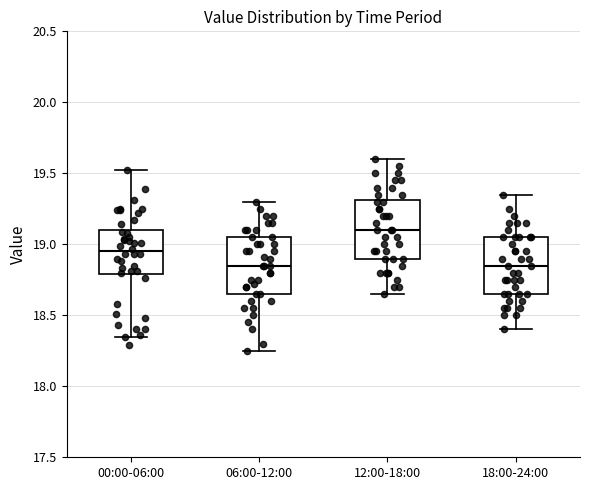

Reading left to right, transcribe this box plot: for each box, give where its median line is, the range the box spans, and where its two whiskers end, as read against the y-axis. The values are not printed on the chart, so give them approximately, as read against the axis.

00:00-06:00: median 18.95, box 18.80 to 19.10, whiskers 18.35 to 19.50
06:00-12:00: median 18.85, box 18.65 to 19.05, whiskers 18.25 to 19.30
12:00-18:00: median 19.10, box 18.90 to 19.30, whiskers 18.65 to 19.60
18:00-24:00: median 18.85, box 18.65 to 19.05, whiskers 18.40 to 19.35